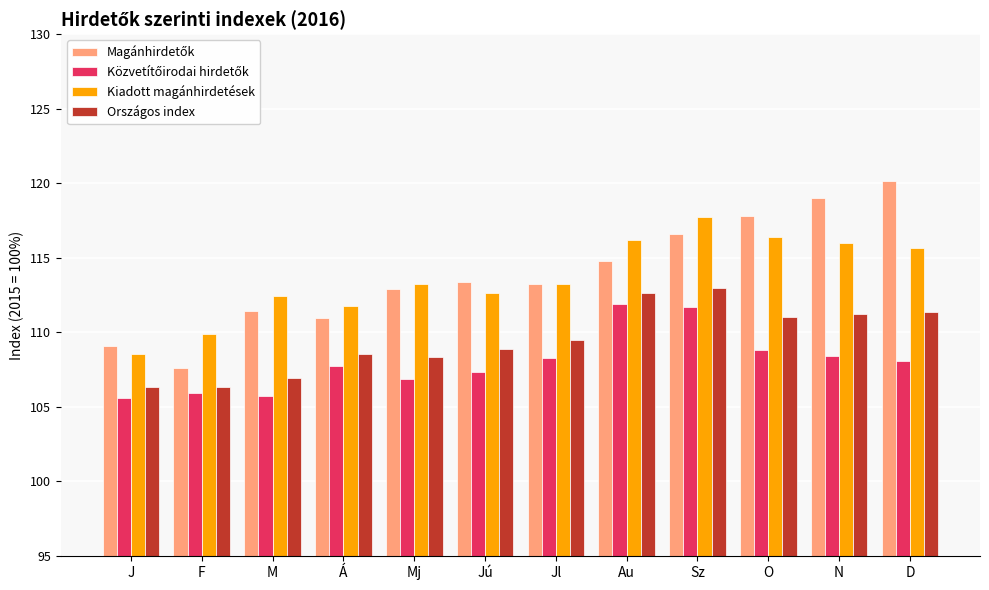

The value of Kiadott magánhirdetések at D is 74.9. True or false?

False